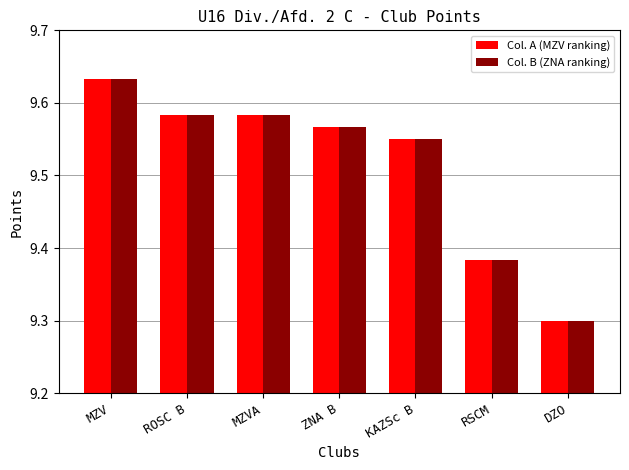

The Col. A (MZV ranking) series shows 3.7 at MZVA. True or false?

False